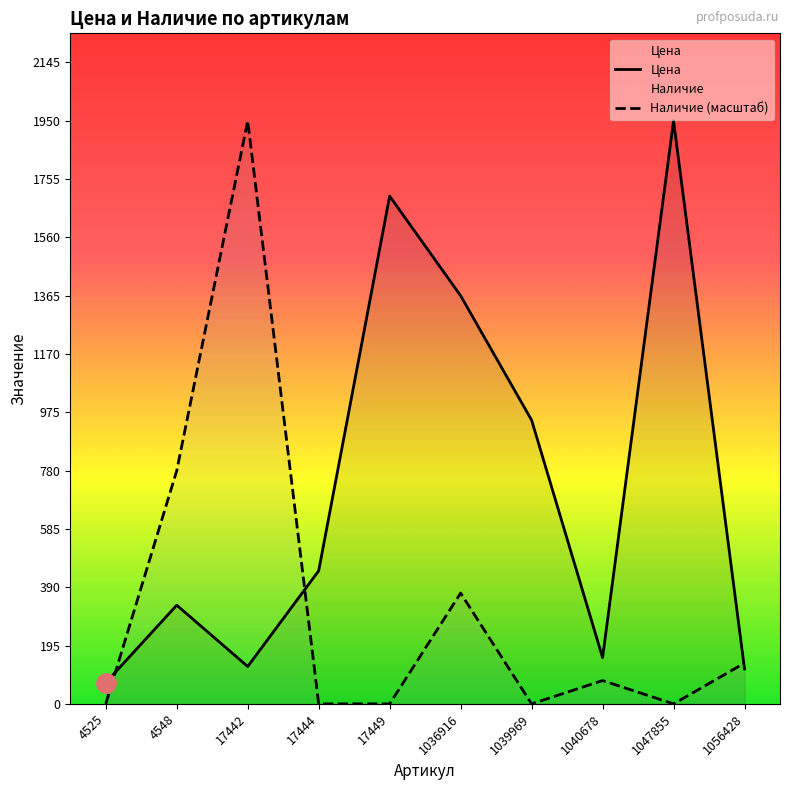

Which category has the highest value in the Наличие series?

17442